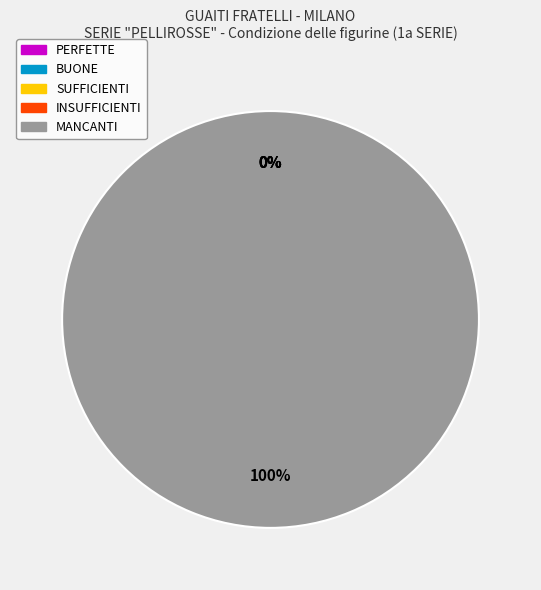

What percentage is the MANCANTI slice, to the nearest percent?

100%